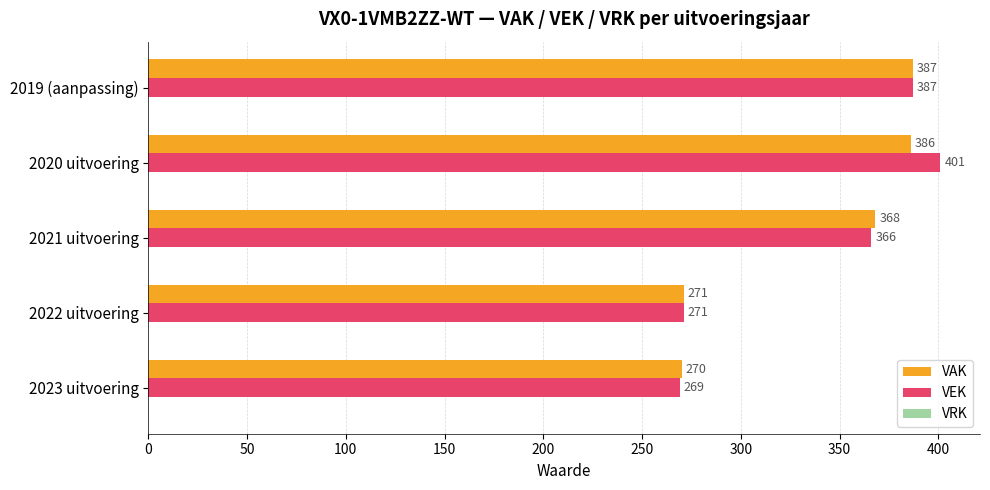

Where is VEK nearest to the value 335?

2021 uitvoering